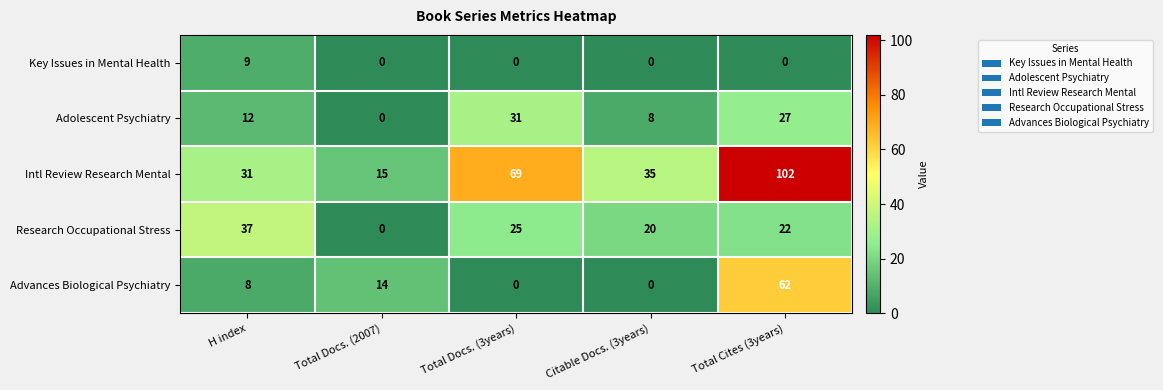

Reading right to left, extract all data points from this chart.

Key Issues in Mental Health: 0	0	0	0	9
Adolescent Psychiatry: 27	8	31	0	12
Intl Review Research Mental: 102	35	69	15	31
Research Occupational Stress: 22	20	25	0	37
Advances Biological Psychiatry: 62	0	0	14	8